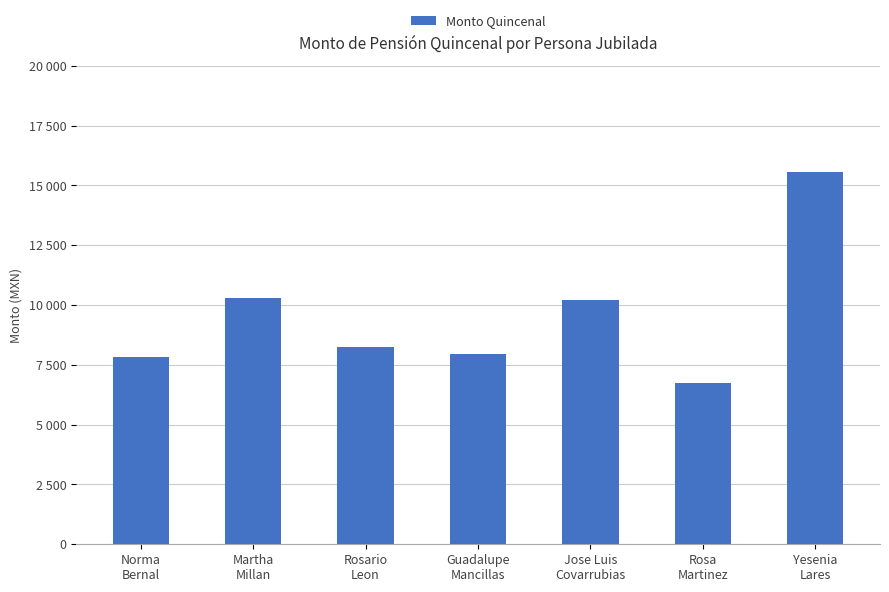

What position from the left is Guadalupe
Mancillas?

4